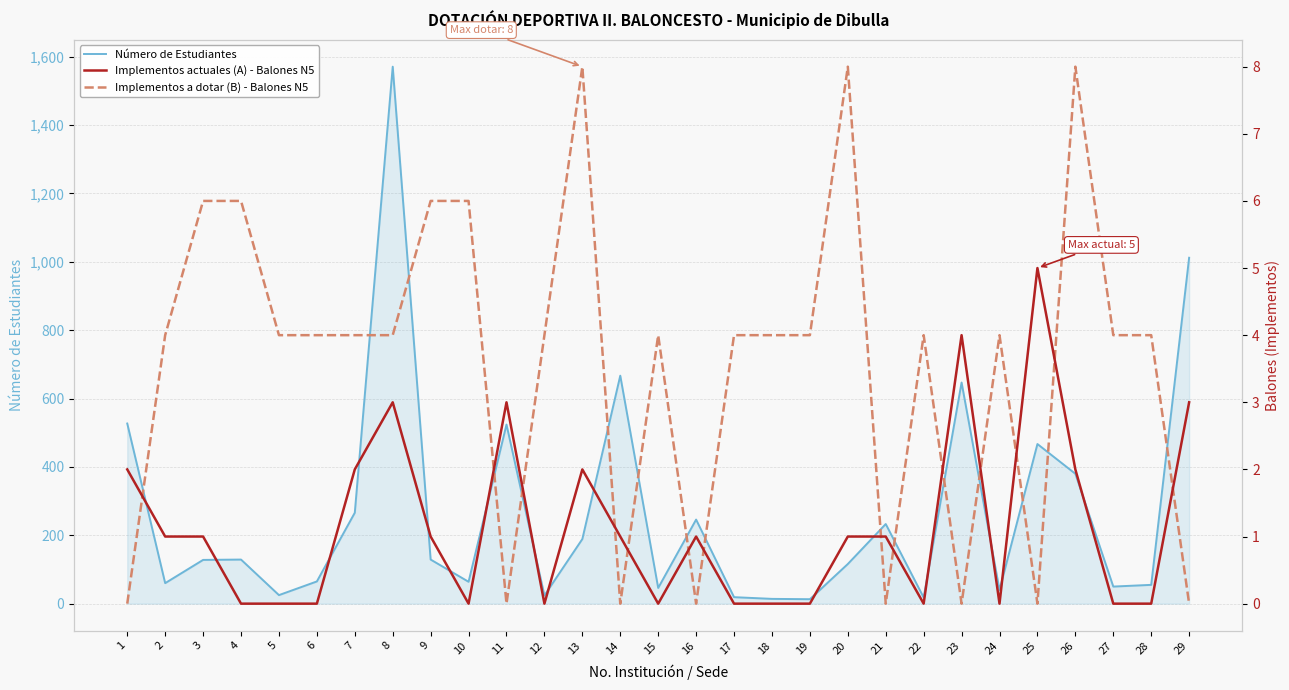

At which category does the chart reach its peak across all series?

8